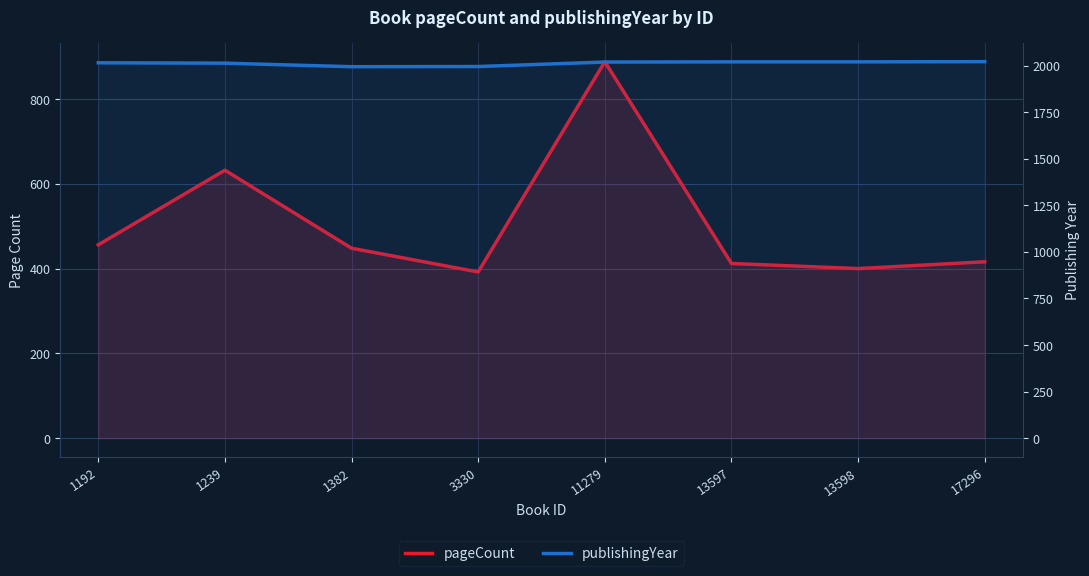

What is the spread (max minus min) of values at 1239?

1381